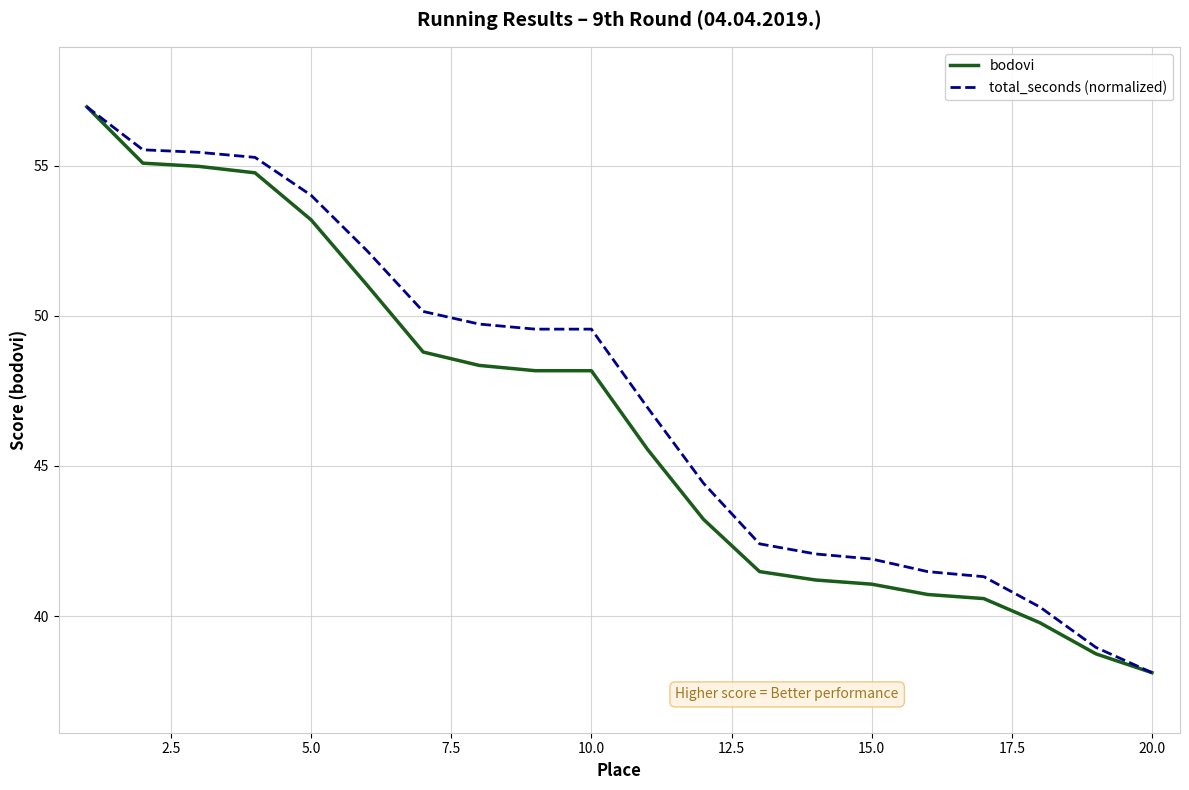

What is the minimum value shown in the chart?

38.1